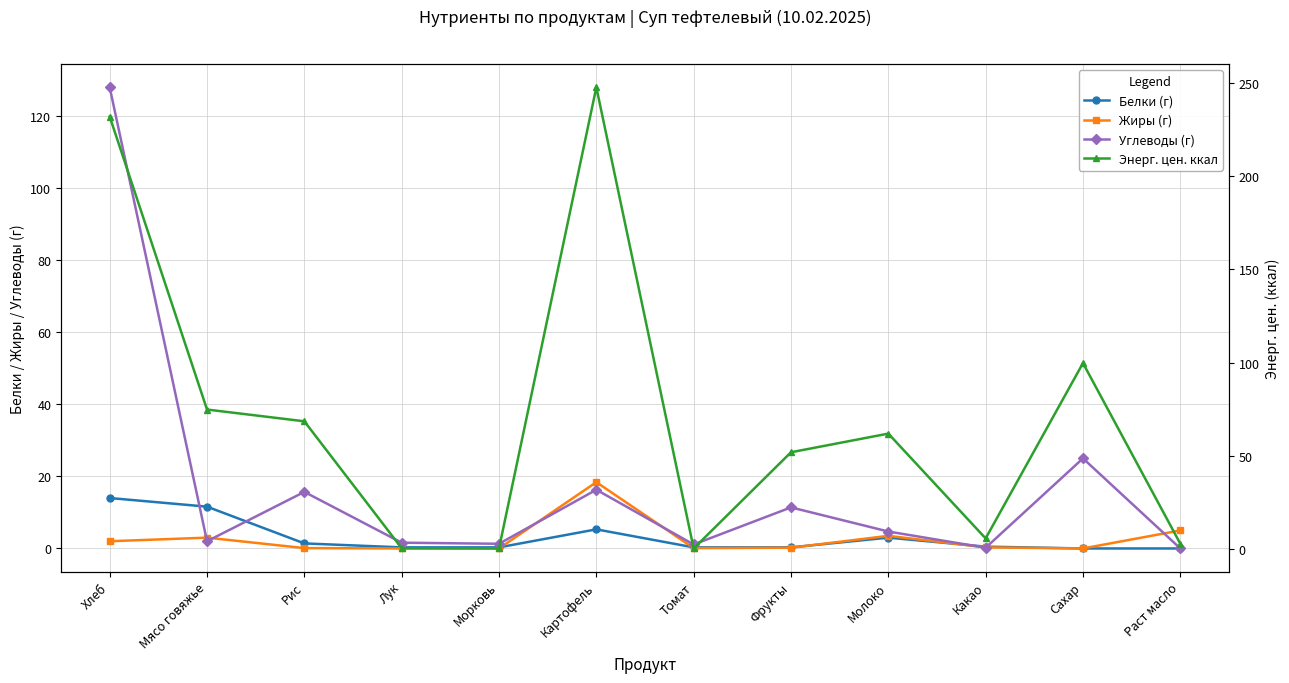

What is the difference between the maximum and minimum values in the Жиры (г) series?

18.4